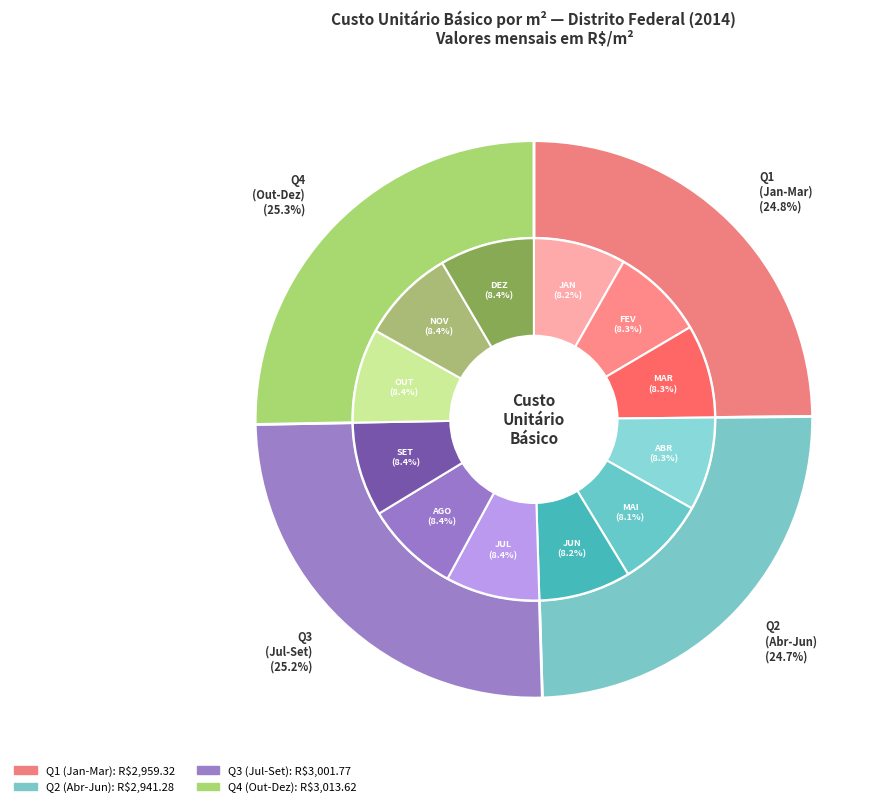

To the nearest percent, what is the average slice percentage?

8%